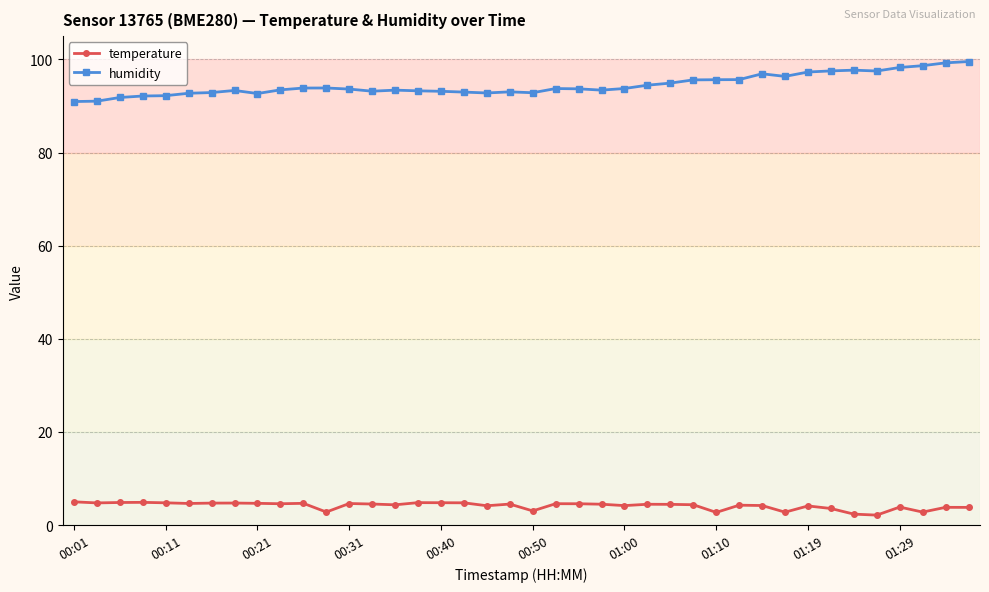

What is the minimum value shown in the chart?

2.1